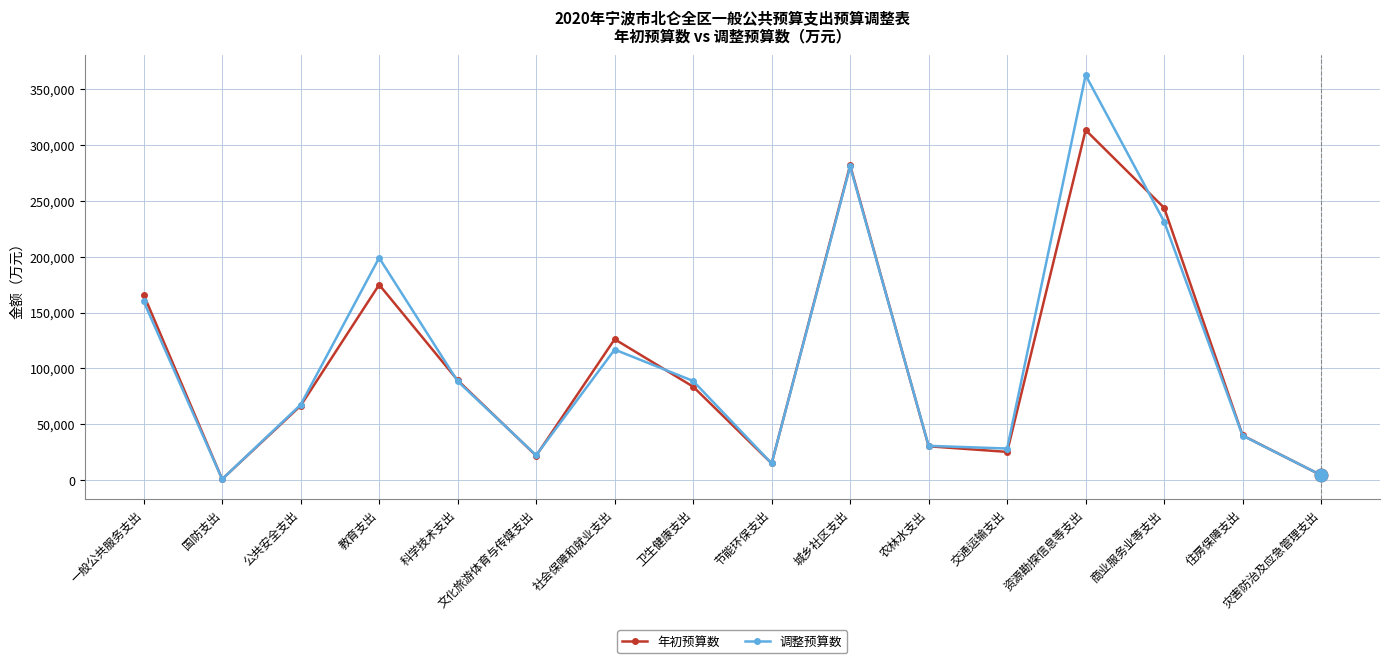

How many lines are shown in the chart?

2